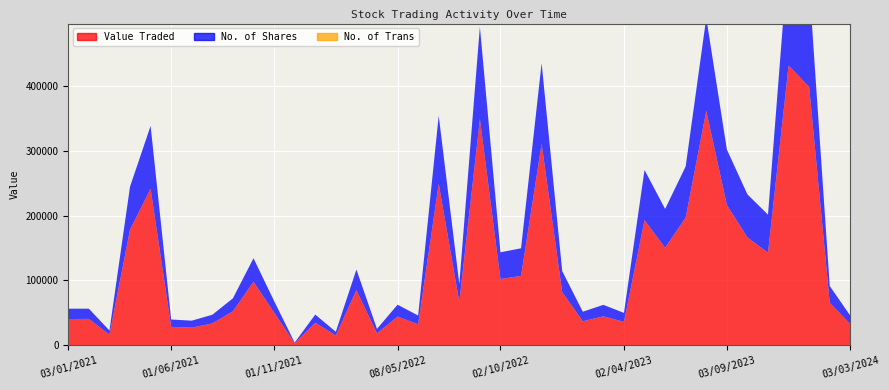

Reading left to right, list all the values displayed in this chart.

Value Traded: 03/01/2021=40638	01/02/2021=40843	01/03/2021=16627	01/04/2021=178304	02/05/2021=241270	01/06/2021=28517	01/07/2021=27383	01/08/2021=33903	01/09/2021=52514	03/10/2021=98066	01/11/2021=50782	01/12/2021=3200	02/01/2022=34951	01/02/2022=15398	01/03/2022=85120	03/04/2022=18539	08/05/2022=44476	01/06/2022=32465	03/07/2022=248881	01/08/2022=66877	01/09/2022=348705	02/10/2022=102226	01/11/2022=107021	01/12/2022=310751	02/01/2023=82029	01/02/2023=37212	01/03/2023=44799	02/04/2023=36292	01/05/2023=192909	04/06/2023=150361	02/07/2023=196818	01/08/2023=361283	03/09/2023=216272	01/10/2023=166322	01/11/2023=142780	03/12/2023=430904	02/01/2024=397932	01/02/2024=65615	03/03/2024=32809
No. of Shares: 03/01/2021=15893	01/02/2021=15700	01/03/2021=6292	01/04/2021=66061	02/05/2021=96620	01/06/2021=11374	01/07/2021=10718	01/08/2021=13314	01/09/2021=20011	03/10/2021=36157	01/11/2021=17666	01/12/2021=1148	02/01/2022=12491	01/02/2022=5557	01/03/2022=31670	03/04/2022=6889	08/05/2022=18208	01/06/2022=13537	03/07/2022=104763	01/08/2022=27783	01/09/2022=141711	02/10/2022=41136	01/11/2022=42492	01/12/2022=123846	02/01/2023=32463	01/02/2023=14656	01/03/2023=17663	02/04/2023=13767	01/05/2023=77163	04/06/2023=59745	02/07/2023=78772	01/08/2023=142922	03/09/2023=85435	01/10/2023=66162	01/11/2023=58539	03/12/2023=175635	02/01/2024=158437	01/02/2024=25822	03/03/2024=12837
No. of Trans: 03/01/2021=26	01/02/2021=28	01/03/2021=9	01/04/2021=27	02/05/2021=41	01/06/2021=23	01/07/2021=20	01/08/2021=25	01/09/2021=35	03/10/2021=60	01/11/2021=27	01/12/2021=6	02/01/2022=22	01/02/2022=15	01/03/2022=44	03/04/2022=13	08/05/2022=28	01/06/2022=47	03/07/2022=51	01/08/2022=67	01/09/2022=128	02/10/2022=24	01/11/2022=39	01/12/2022=43	02/01/2023=43	01/02/2023=20	01/03/2023=27	02/04/2023=27	01/05/2023=70	04/06/2023=24	02/07/2023=52	01/08/2023=102	03/09/2023=64	01/10/2023=48	01/11/2023=39	03/12/2023=103	02/01/2024=98	01/02/2024=39	03/03/2024=25